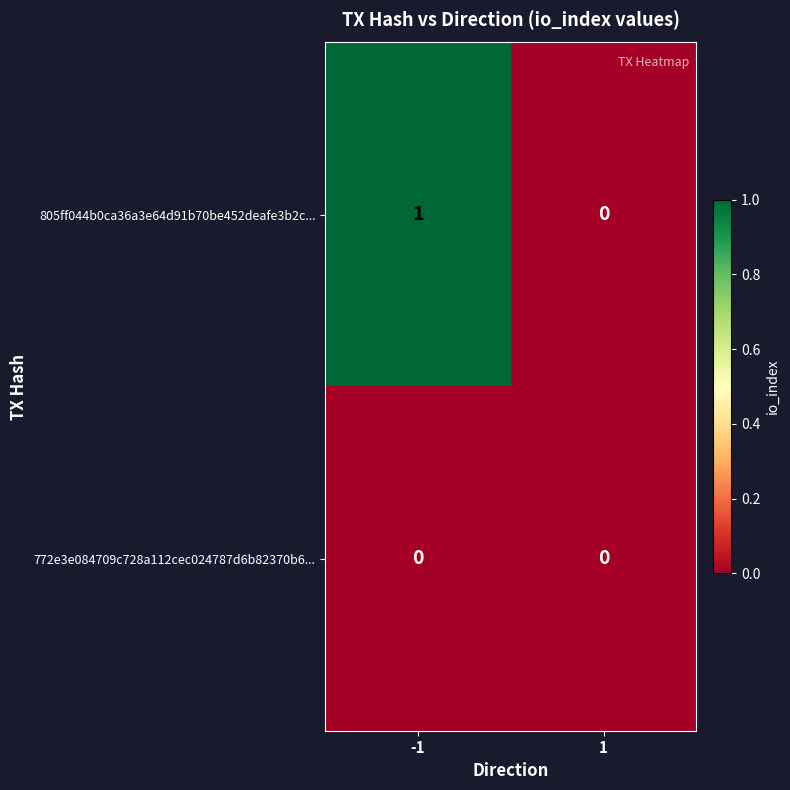

True or false: 805ff044b0ca36a3e64d91b70be452deafe3b2c... has a value of 0 at -1.

False